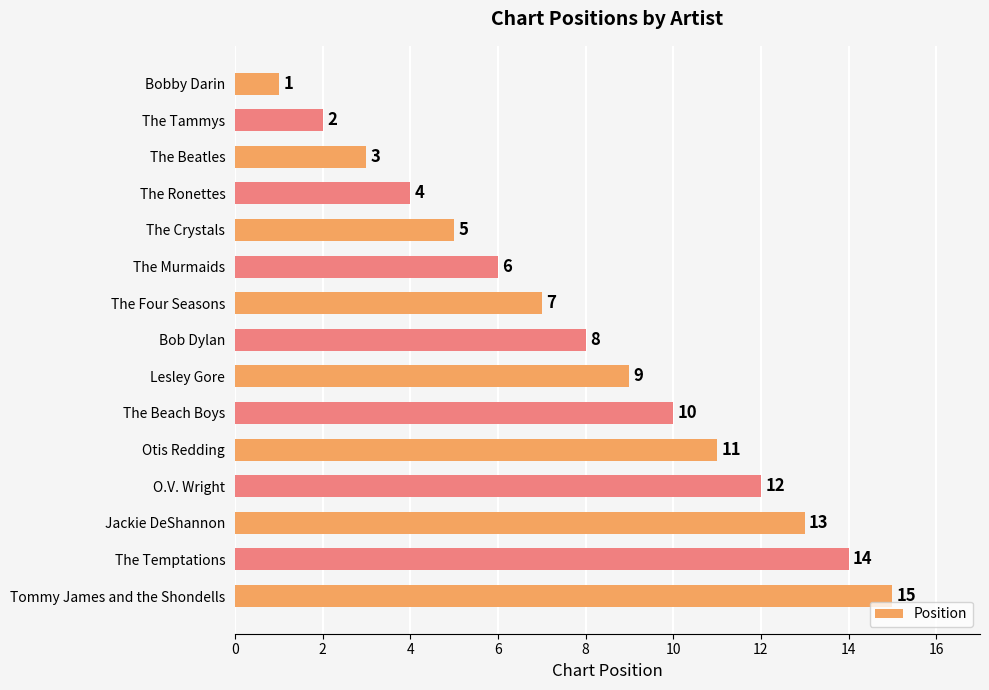

What is the sum of the values at The Crystals and Lesley Gore?

14